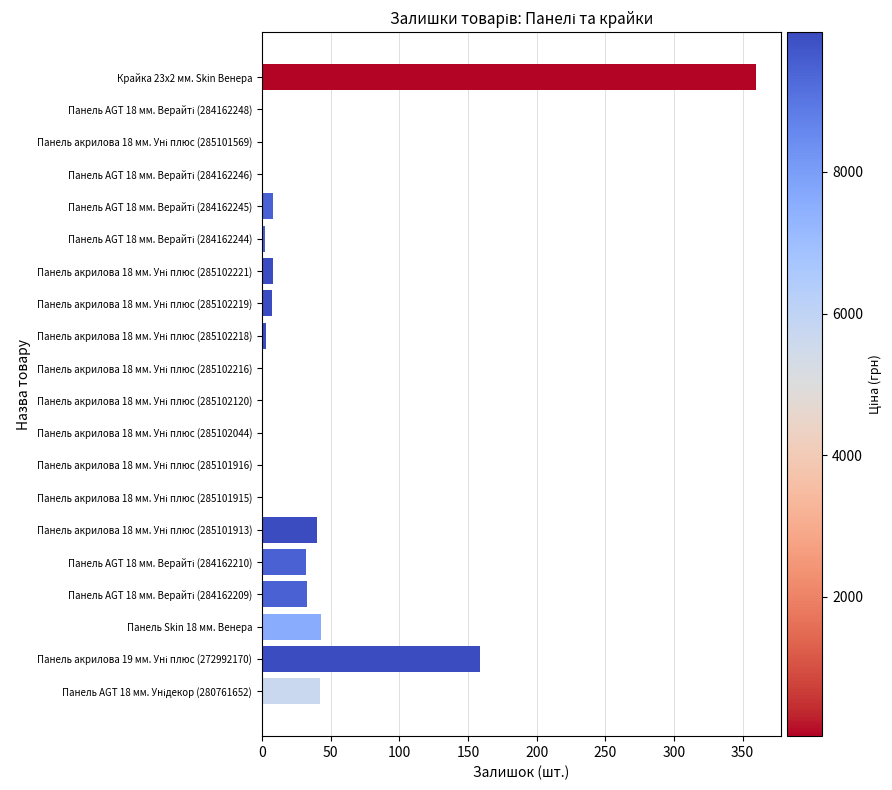

Is it true that the value at Крайка 23x2 мм. Skin Венера is 360?

True